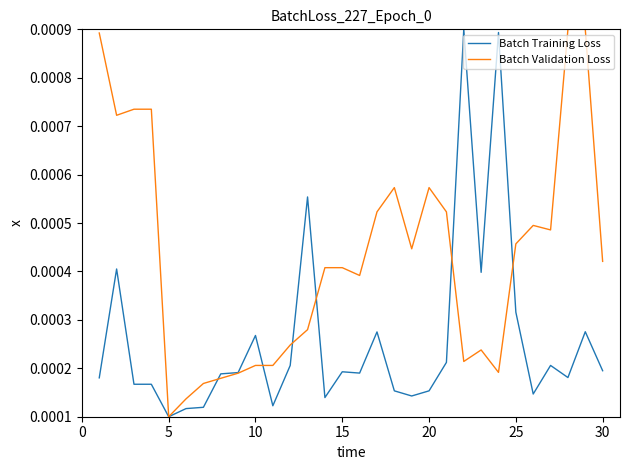

Which series has the largest total across all categories?

Batch Validation Loss